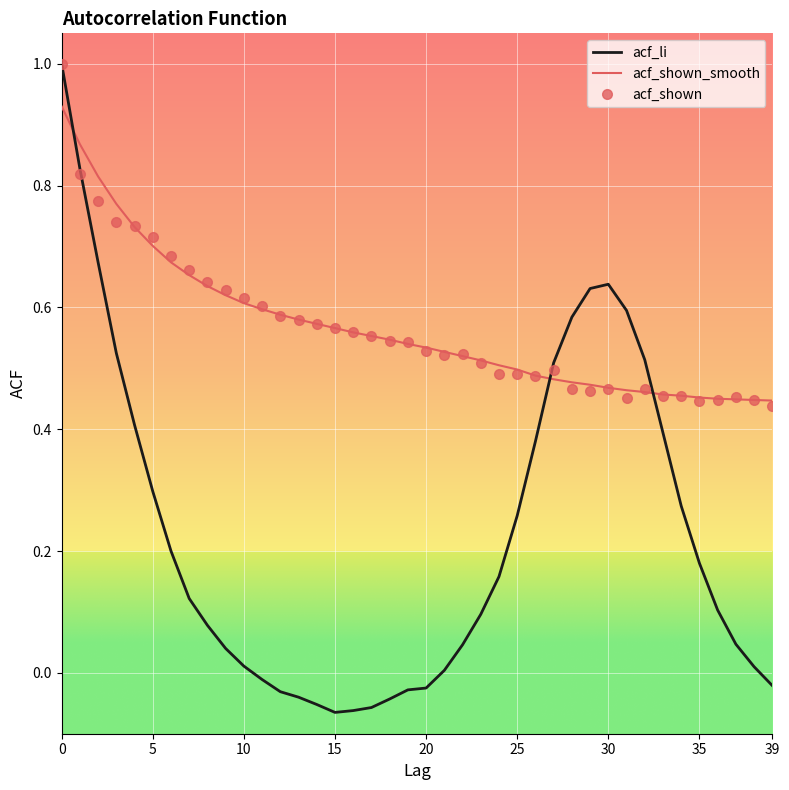

At how many categories does at least one series exceed 0?

40